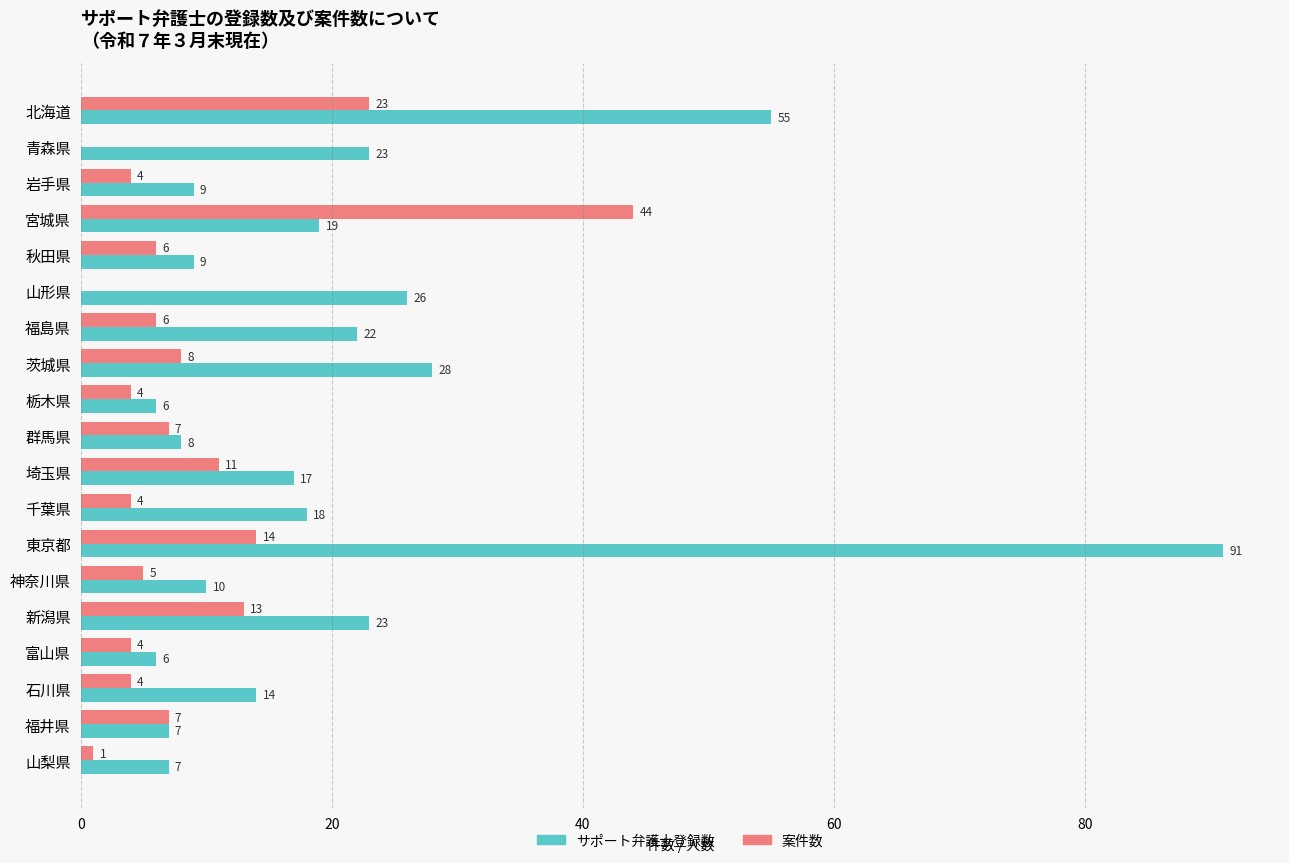

Which series has the largest total across all categories?

サポート弁護士登録数